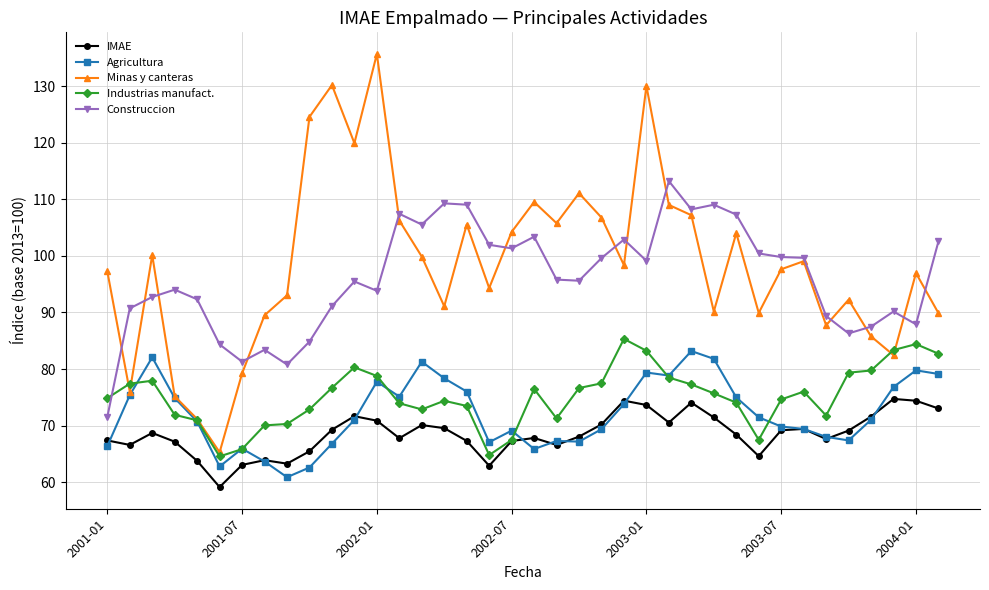

Which series has the largest range (max minus min)?

Minas y canteras